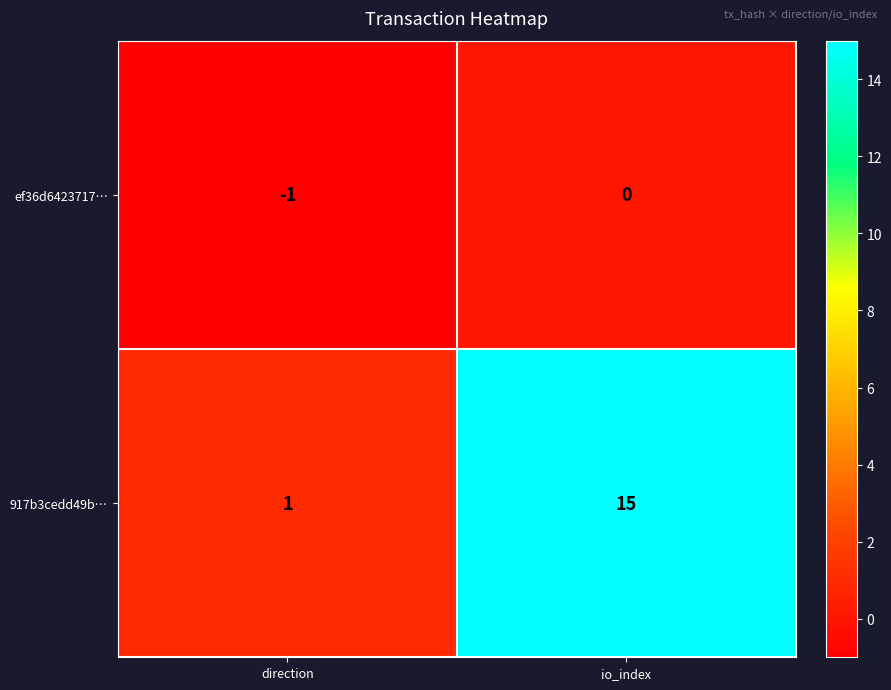

At which label is ef36d6423717… closest to 0?

io_index